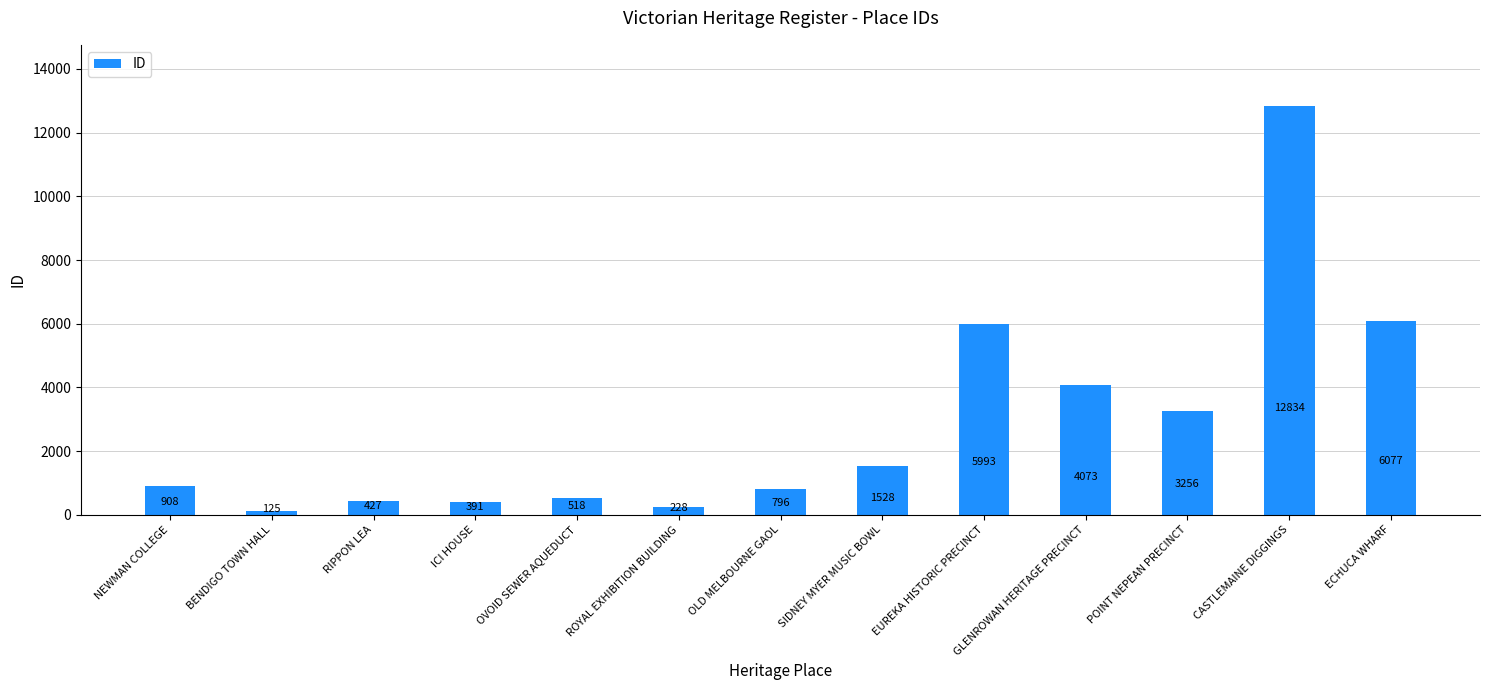

What is the minimum value shown in the chart?

125